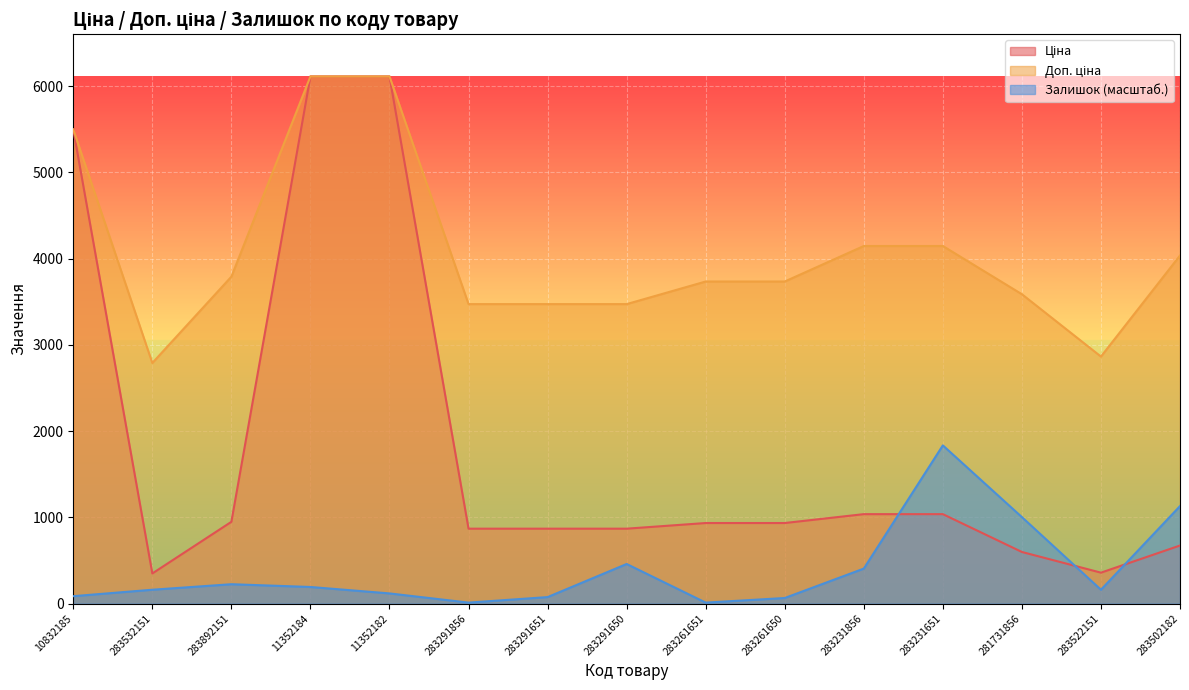

At 283261651, list the series in order from largest to smallest.

Доп. ціна, Ціна, Залишок